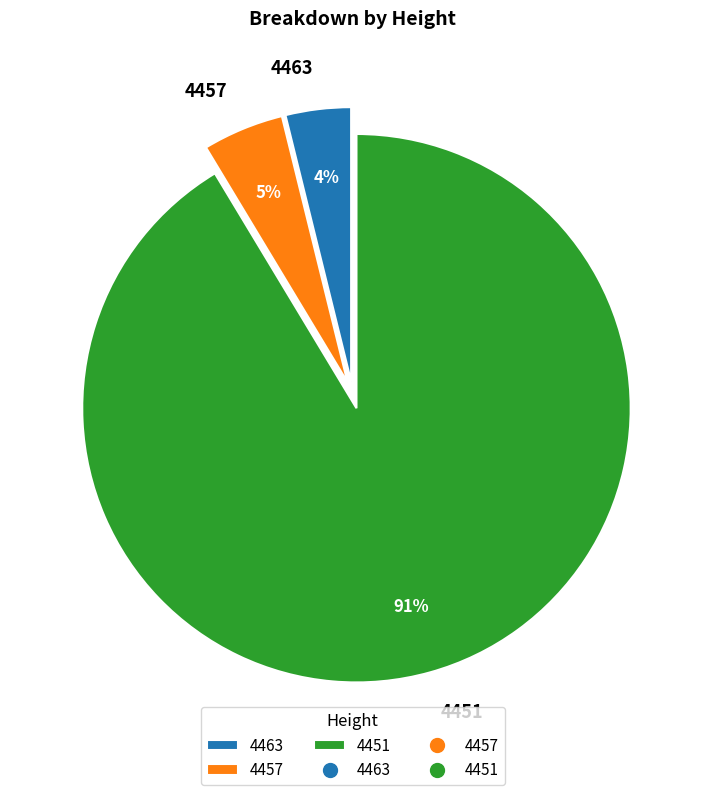

Rank the categories by value from highest to lowest.

4451, 4457, 4463